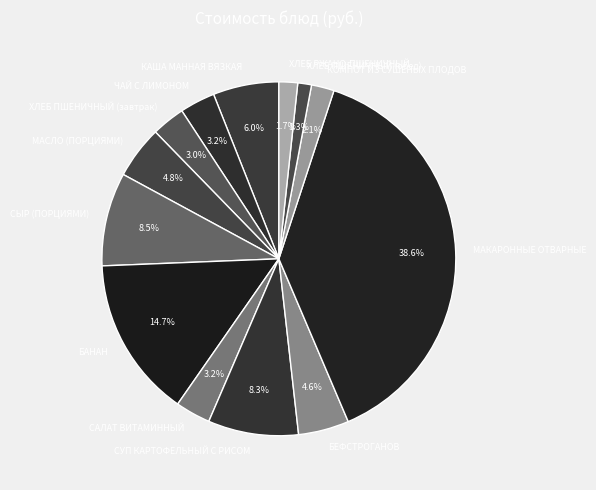

Does any single category account for the majority?

No